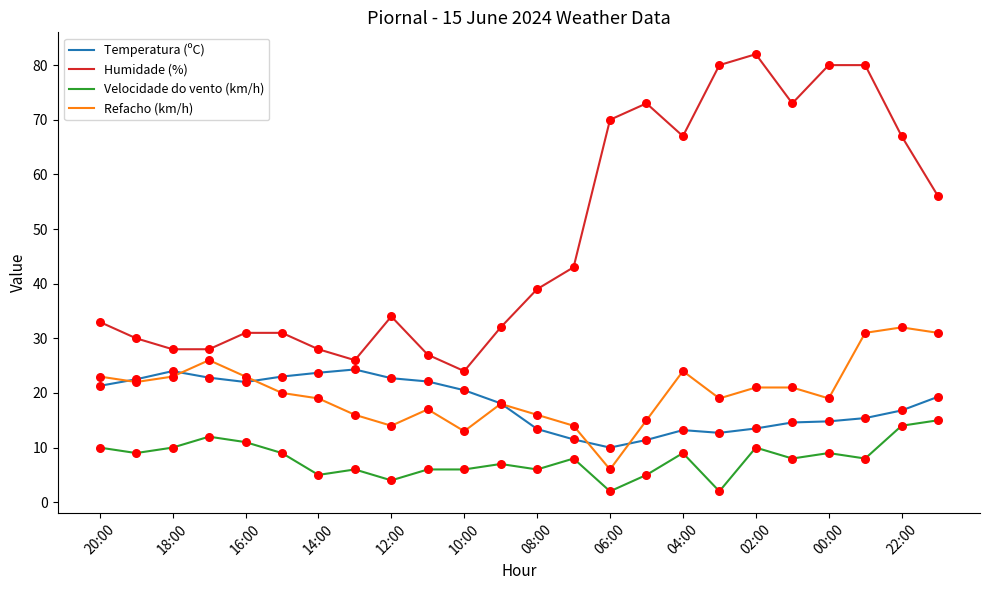

Which series has the widest spread of values?

Humidade (%)